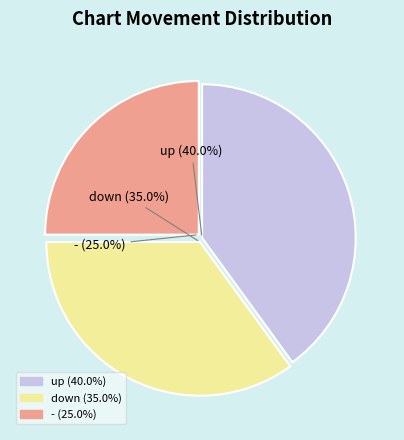

Between down and up, which is larger?

up